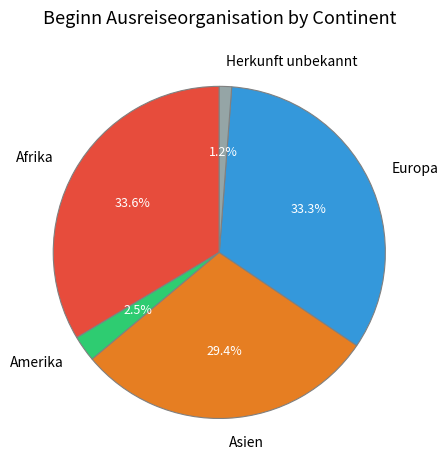

To the nearest percent, what is the combined percentage of Europa and Amerika?

36%